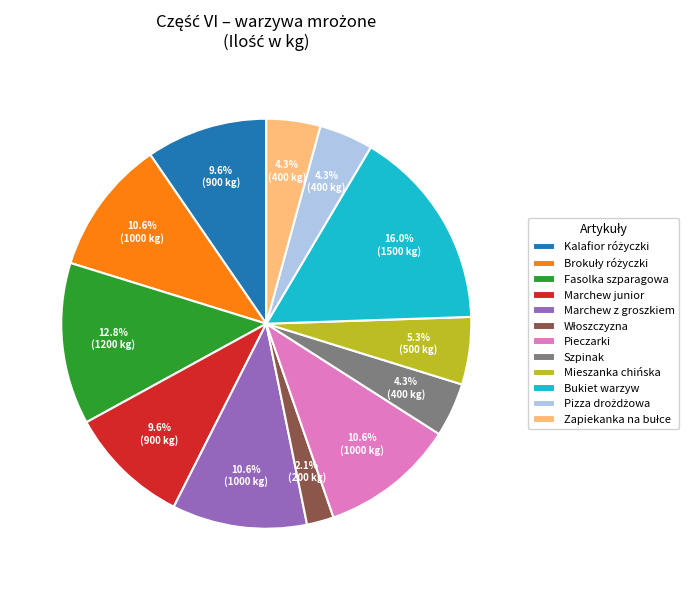

Which category has the biggest portion of the pie?

Bukiet warzyw